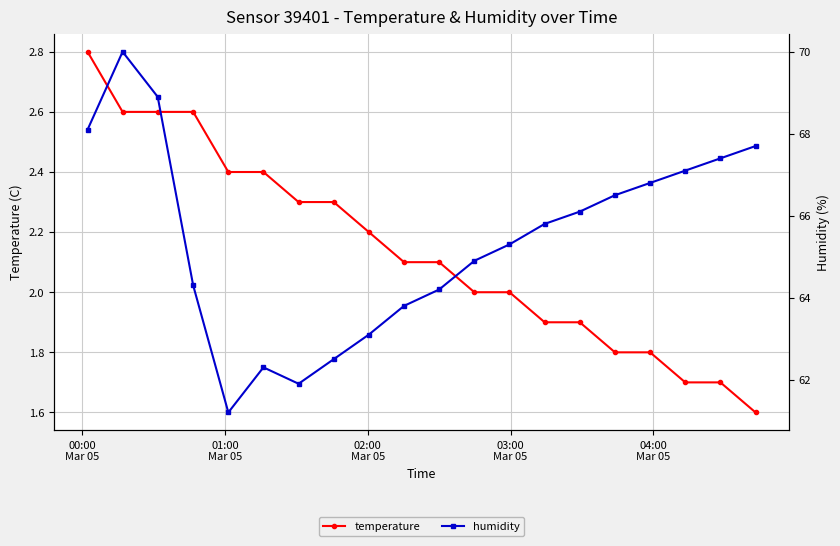

Count the number of categories in the chart.

20